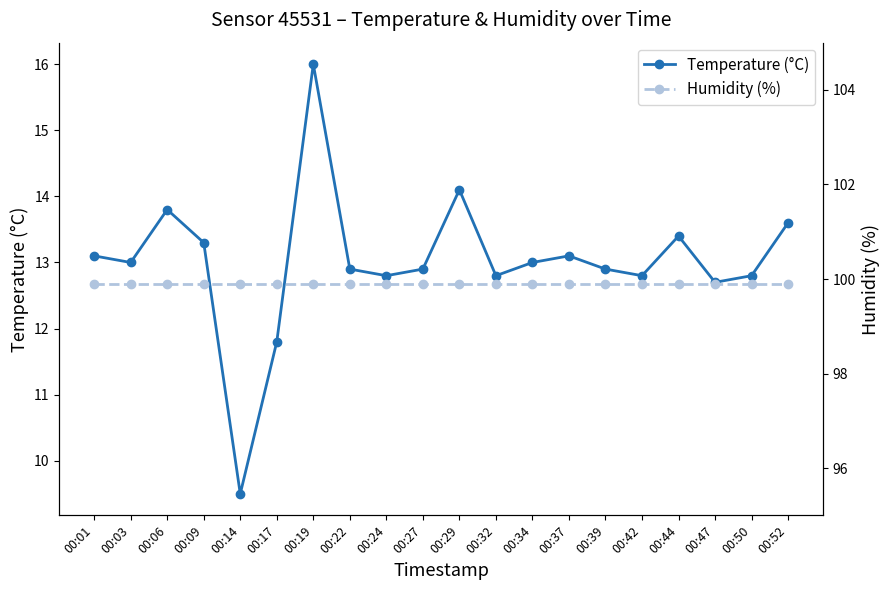

In Temperature (°C), how many points are lower than both neighbors (excluding endpoints)?

6